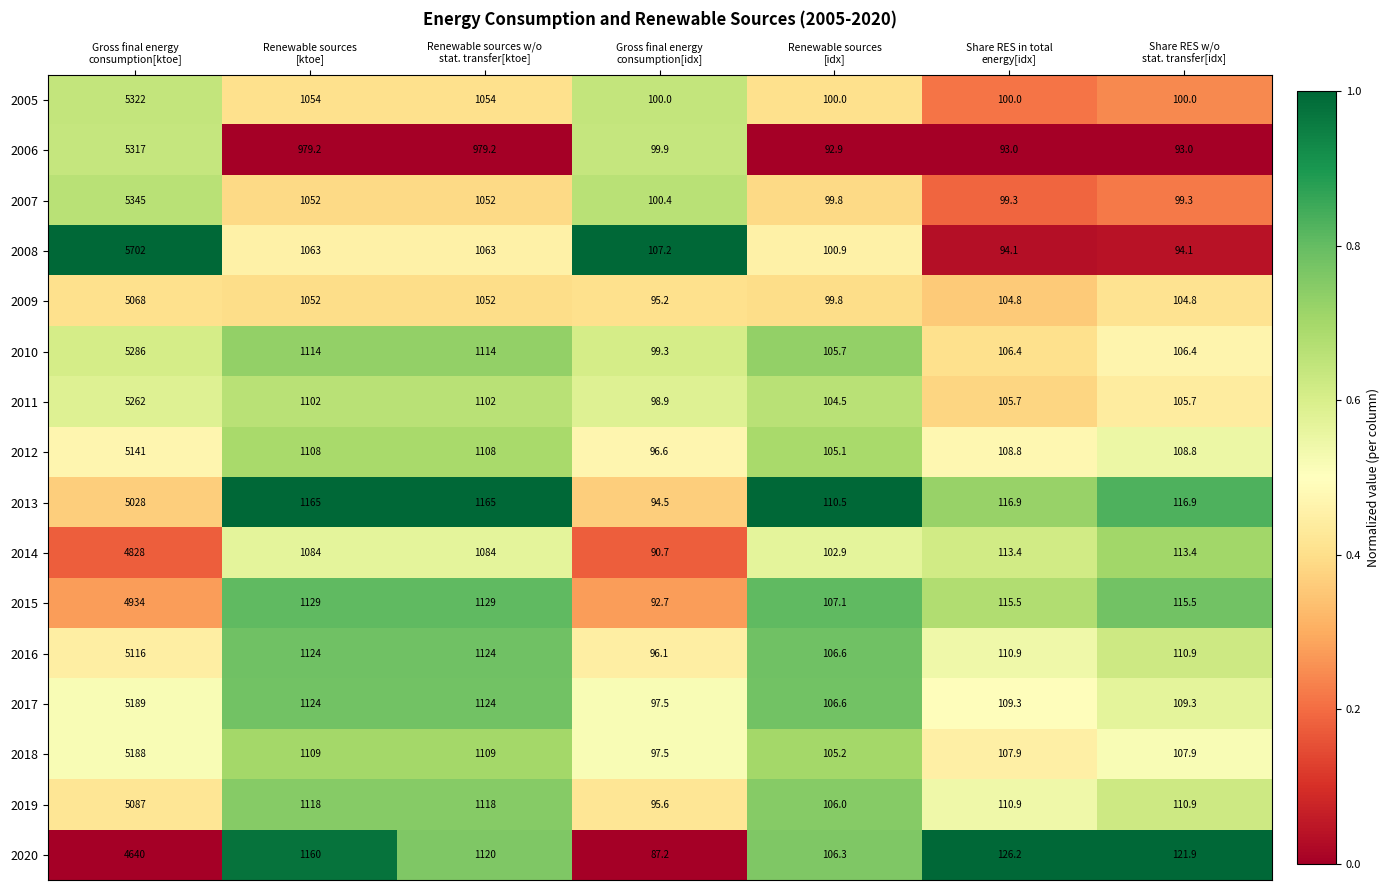

Which series has the widest spread of values?

2008